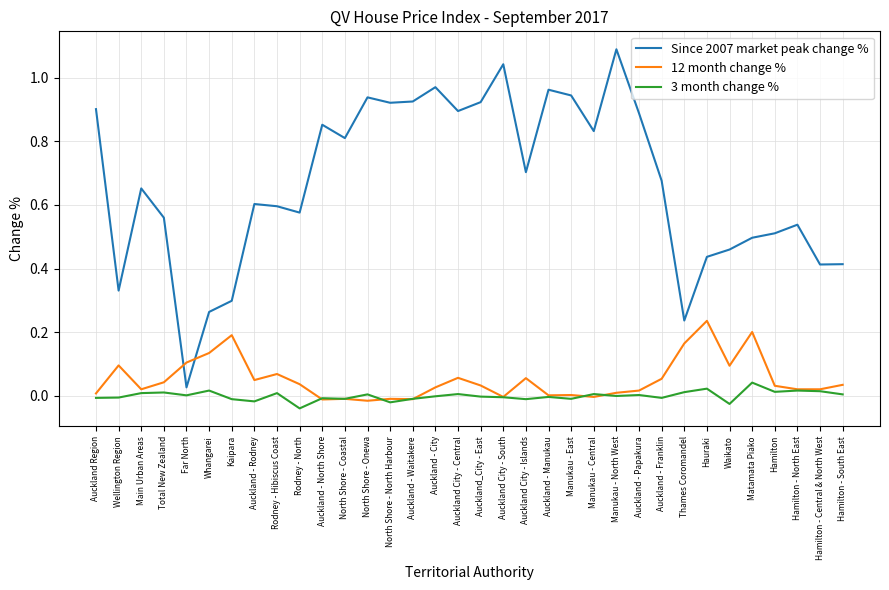

Is it true that 3 month change % equals -0.0 at Auckland - Franklin?

True